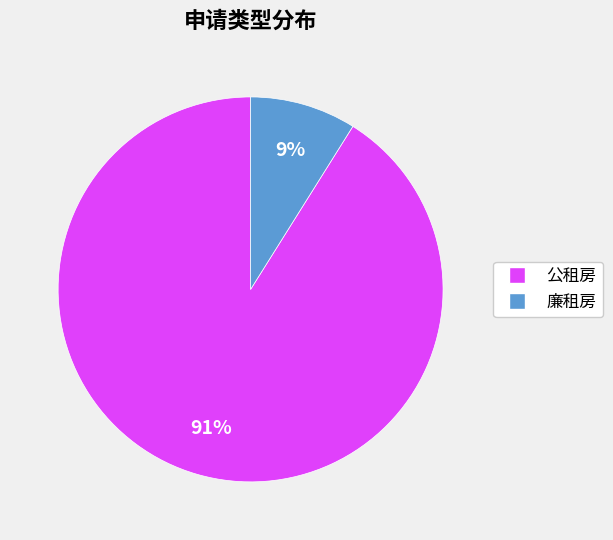

To the nearest percent, what is the average slice percentage?

50%